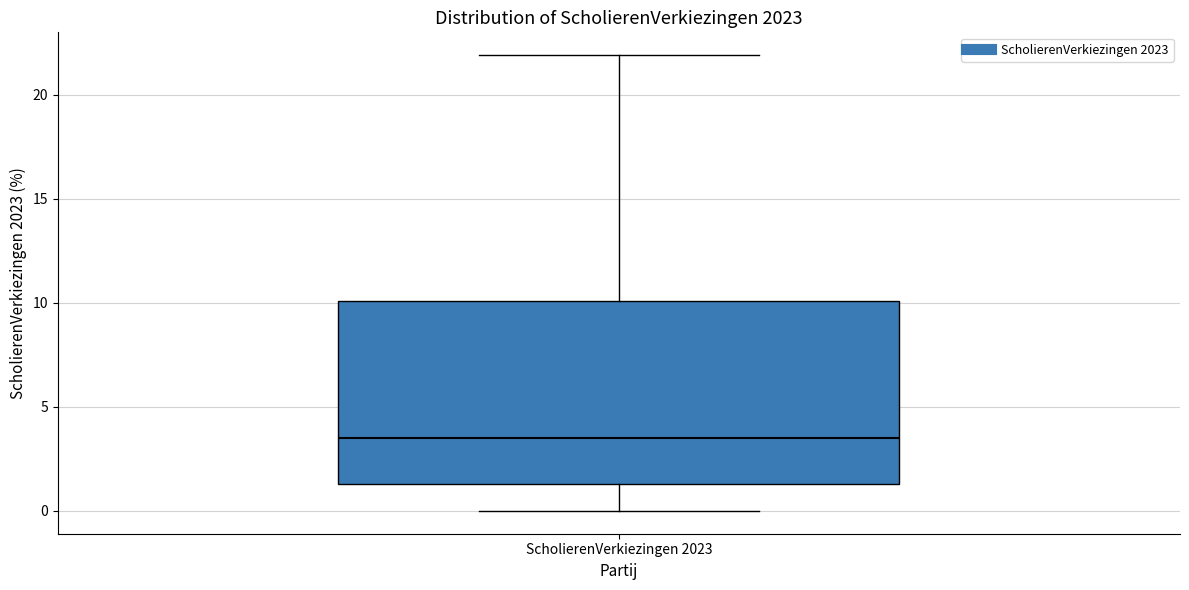

Read this box plot against the y-axis: the position of the median line, the range covered by the box, and the ends of both whiskers. The values are not printed on the chart, so give them approximately, as read against the axis.

median 3.5, box 1.5 to 10.0, whiskers 0.0 to 22.0